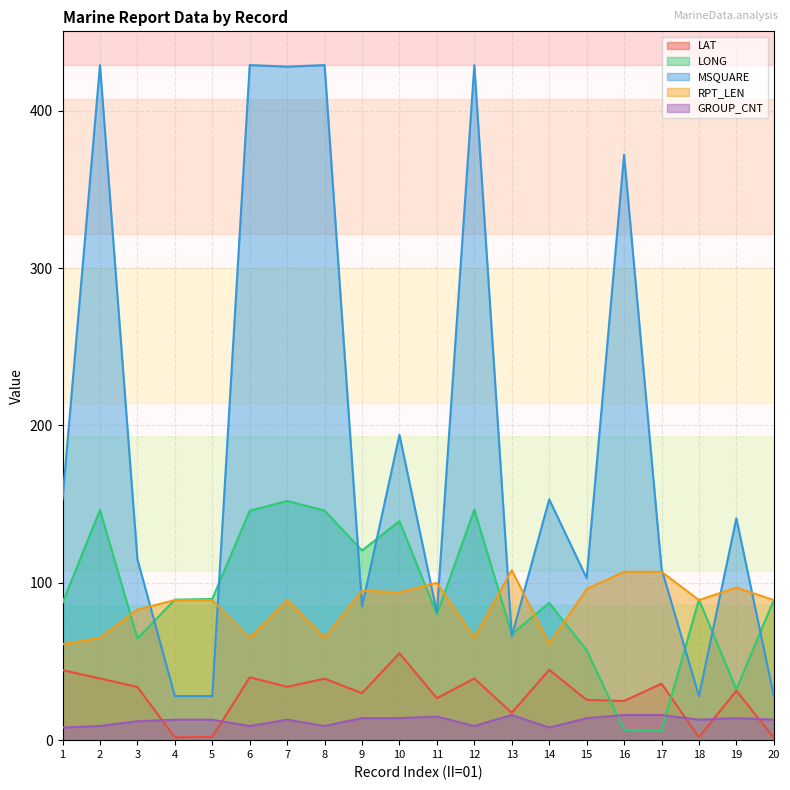

What is the average value of the LAT series?

28.4